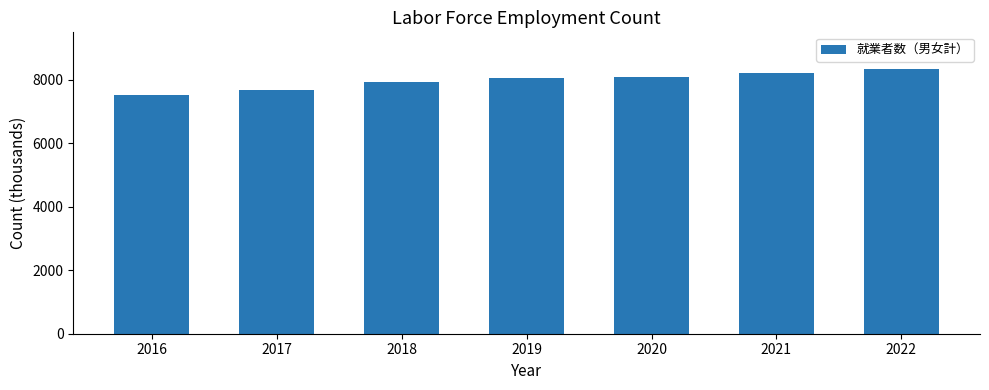

What is the change in value from 2017 to 2018?

+240